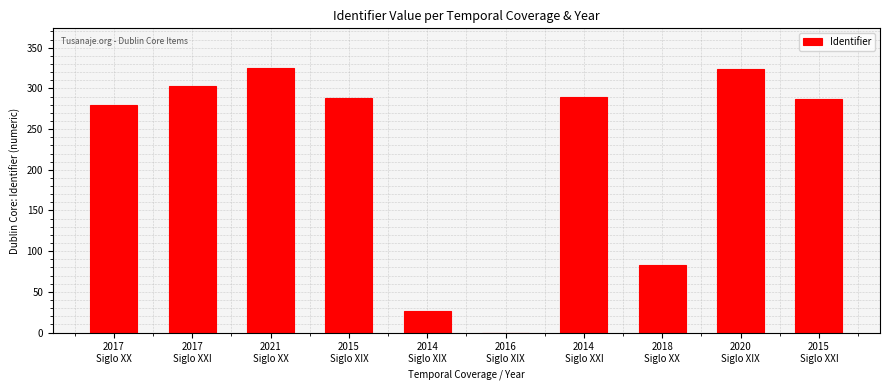

What is the maximum value shown in the chart?

325